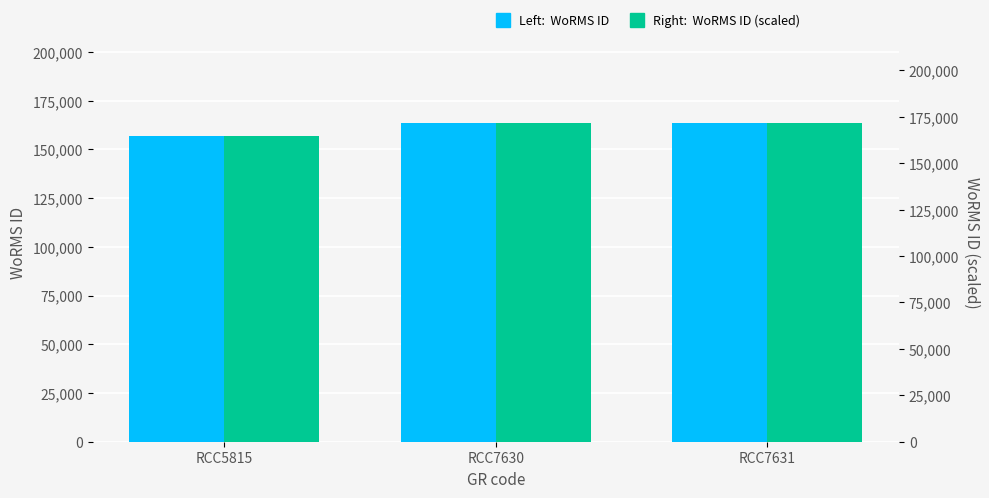

What is the highest value of the WoRMS ID (scaled) series?

171828.3